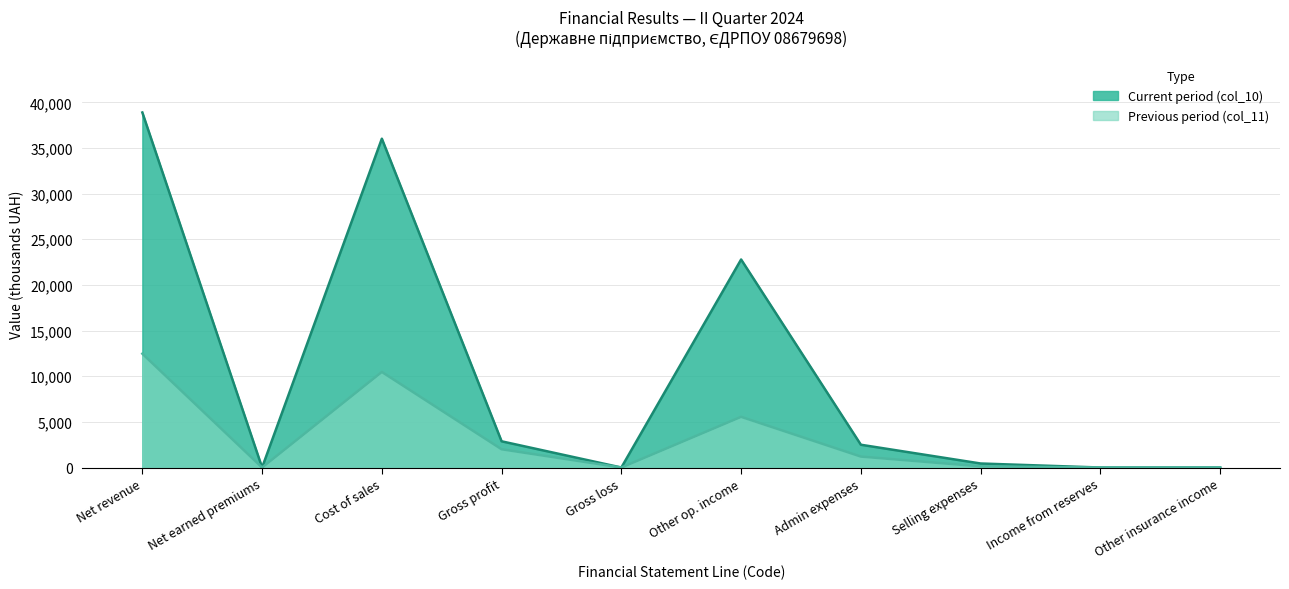

What is the highest value of the Previous period (col_11) series?

12468